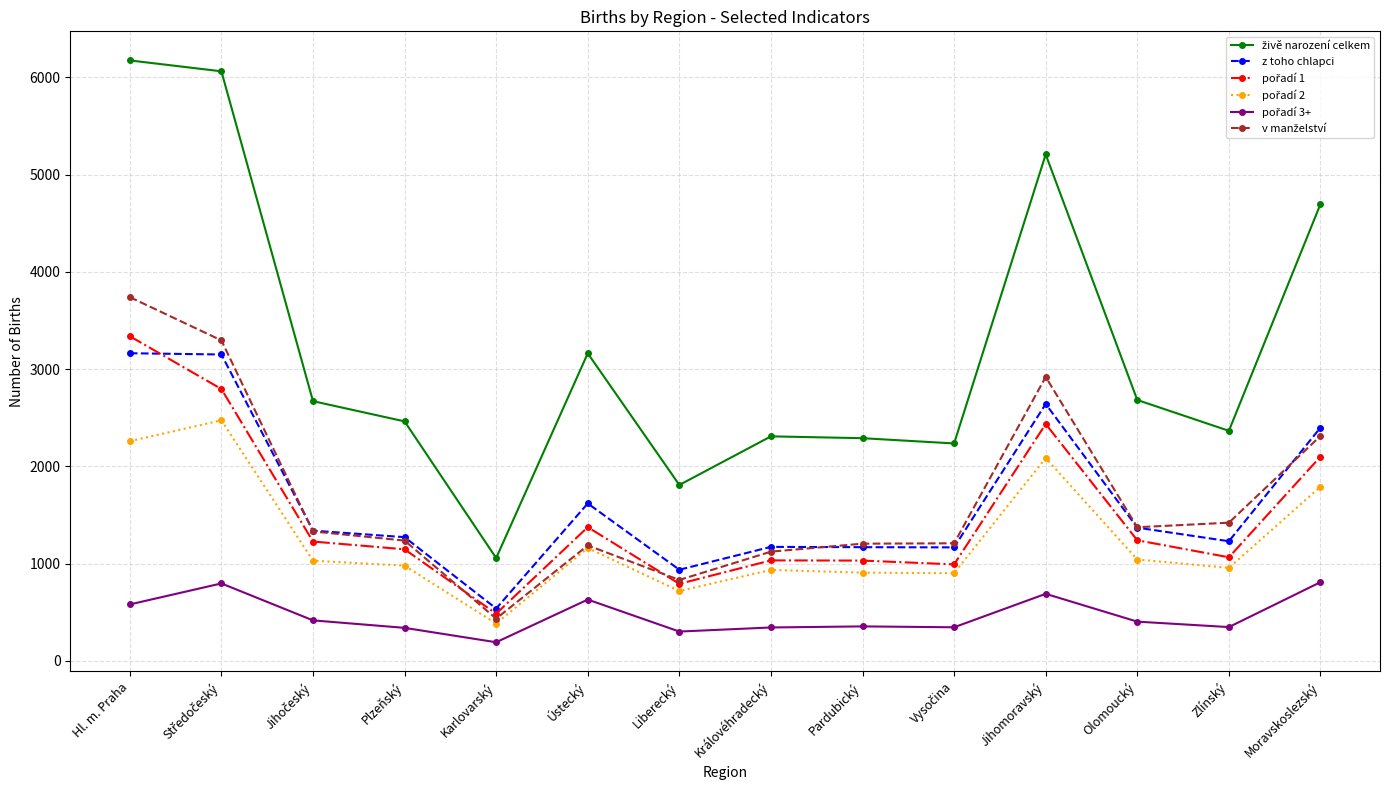

What is the label of the 1st point from the left?

Hl. m. Praha